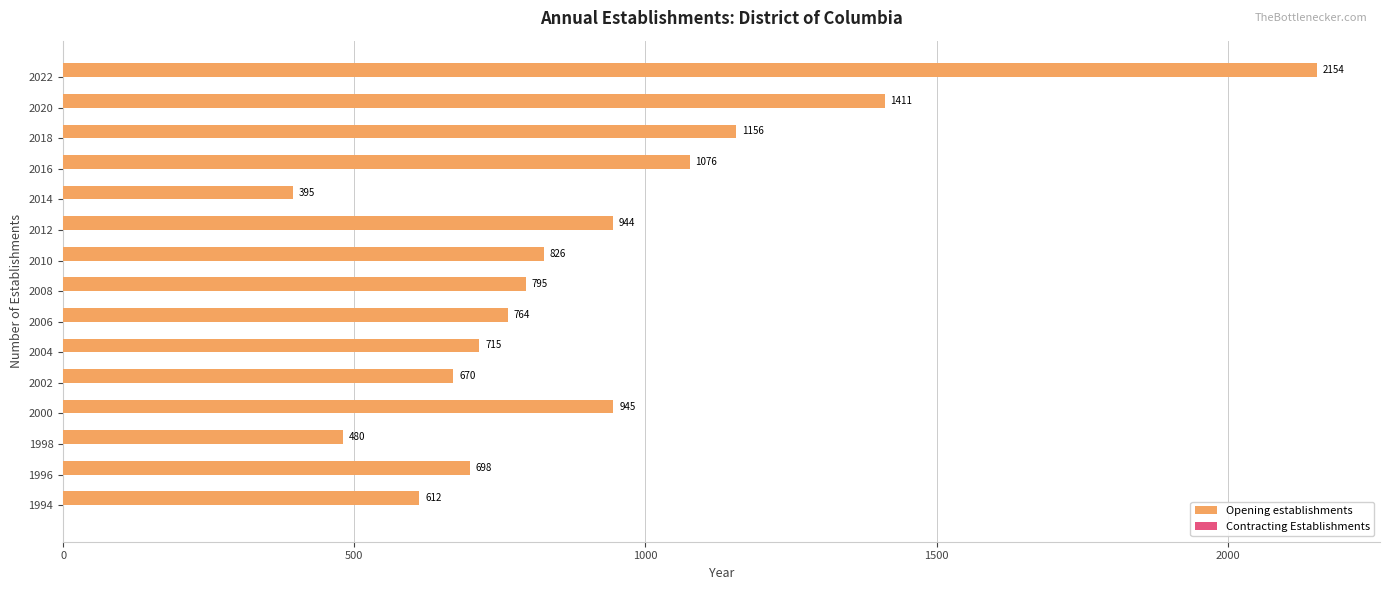

Rank the categories by value from lowest to highest.

2014, 1998, 1994, 2002, 1996, 2004, 2006, 2008, 2010, 2012, 2000, 2016, 2018, 2020, 2022